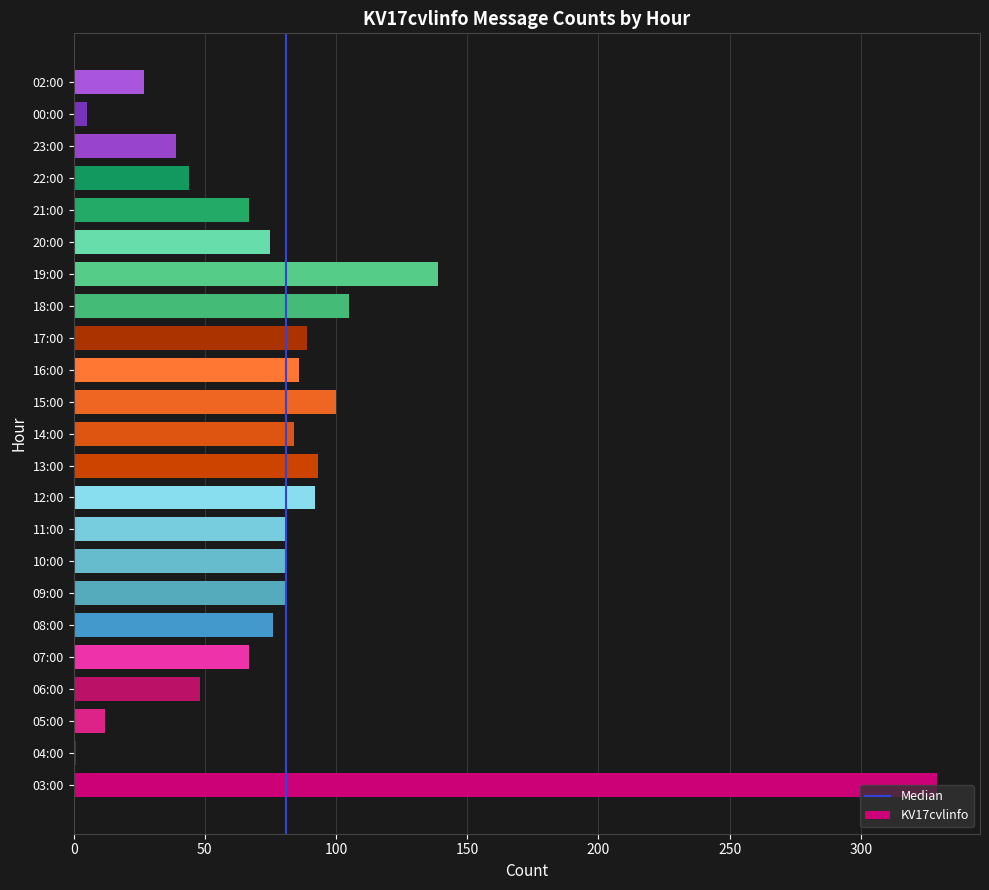

What is the ratio of the value at 16:00 to the value at 14:00?

1.0